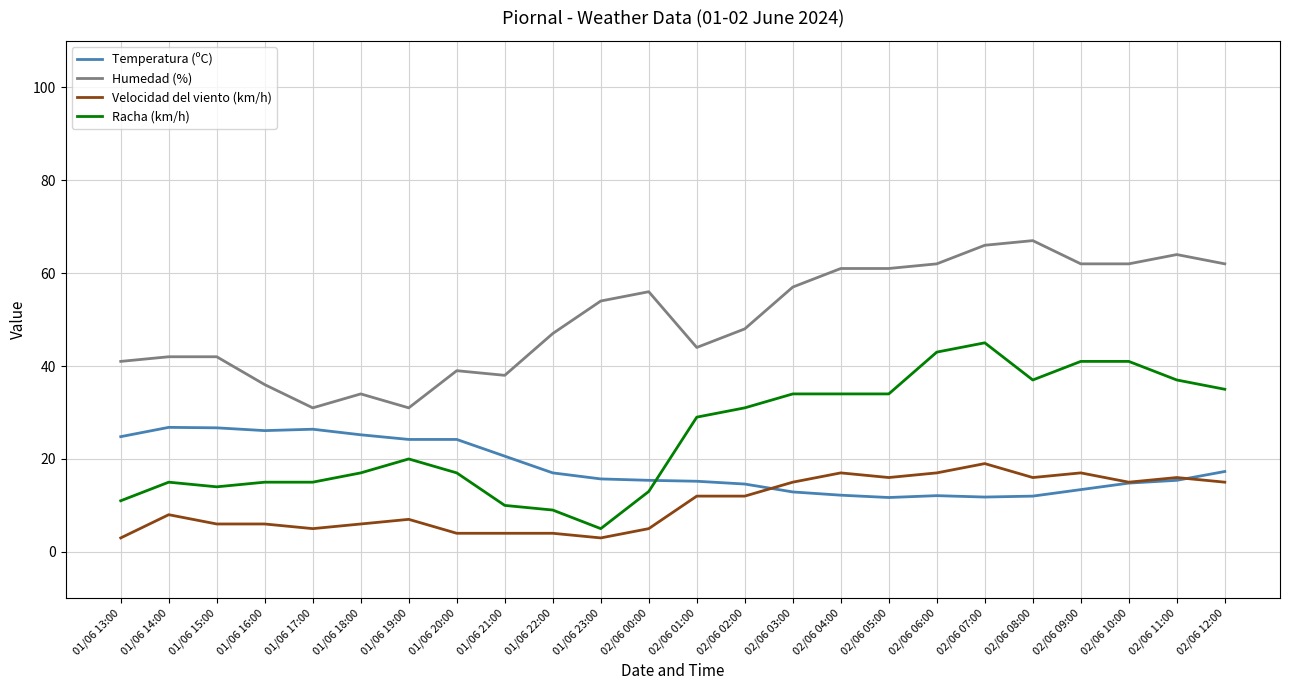

What is the highest value of the Racha (km/h) series?

45.0